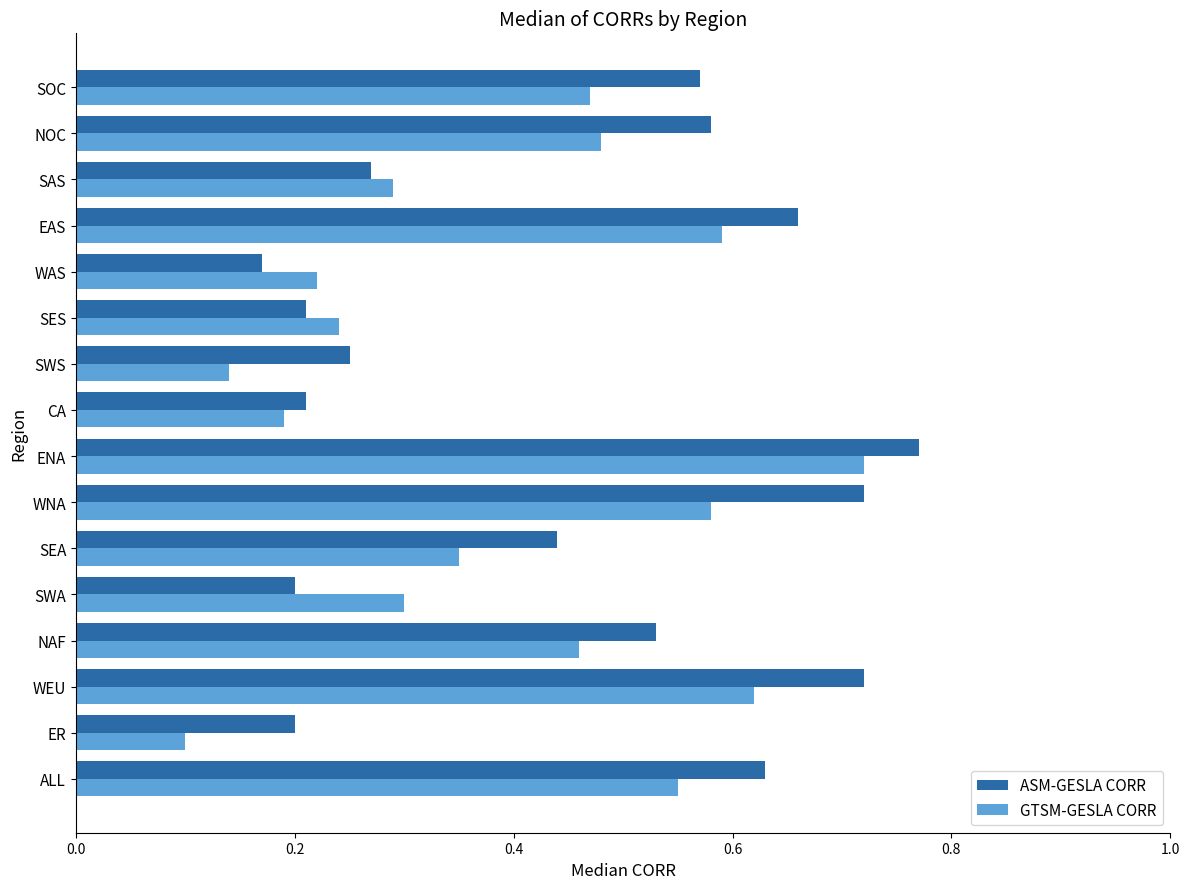

Between EAS and SAS, which series saw the biggest shift?

ASM-GESLA CORR